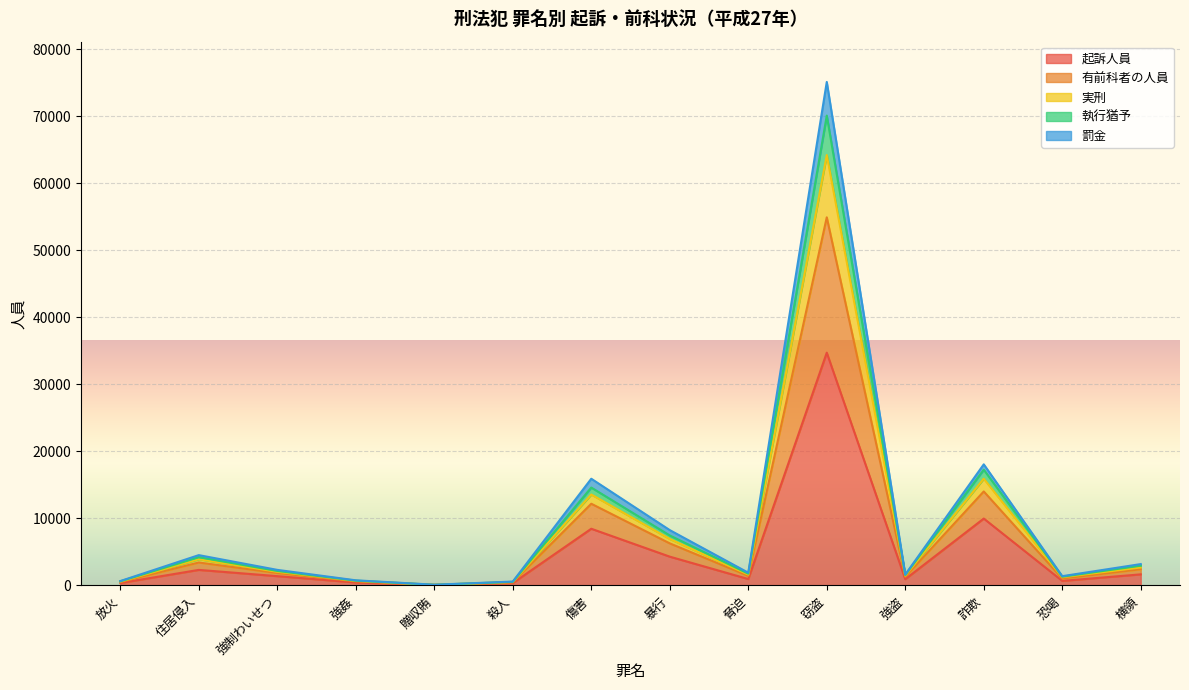

Rank the series at 放火 from highest to lowest value.

有前科者の人員, 実刑, 執行猶予, 罰金, 起訴人員